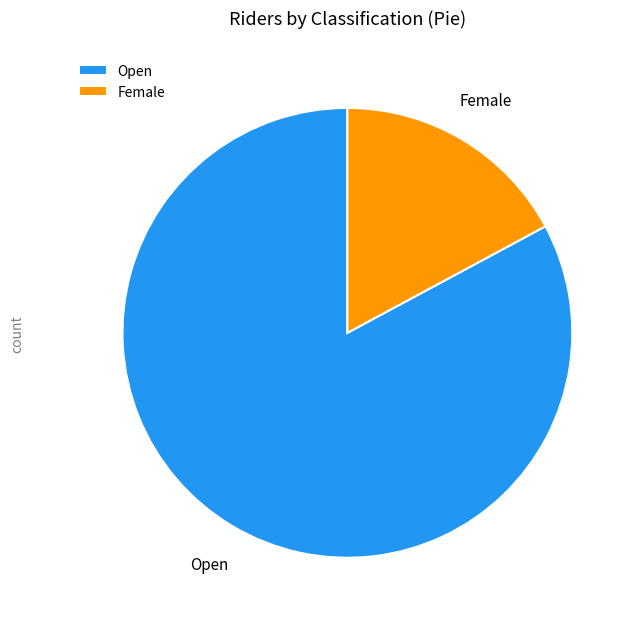

Is it true that Open is 83% of the pie?

True